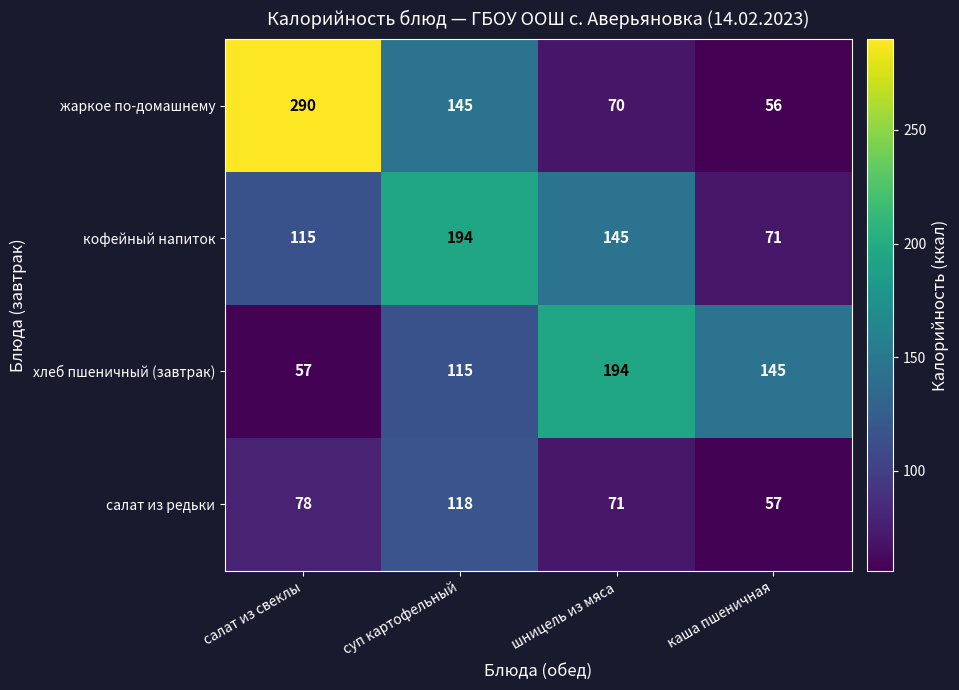

What is the difference between the maximum and minimum values in the кофейный напиток series?

123